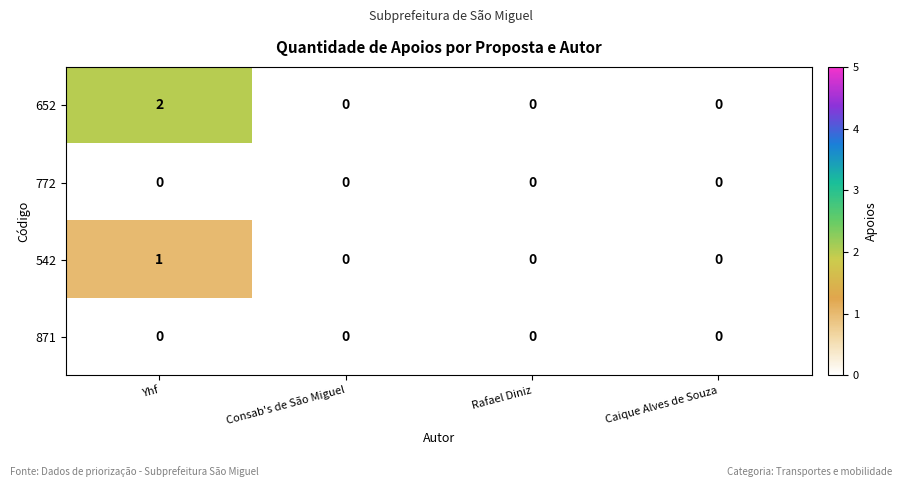

At which label does 652 reach its peak?

Yhf